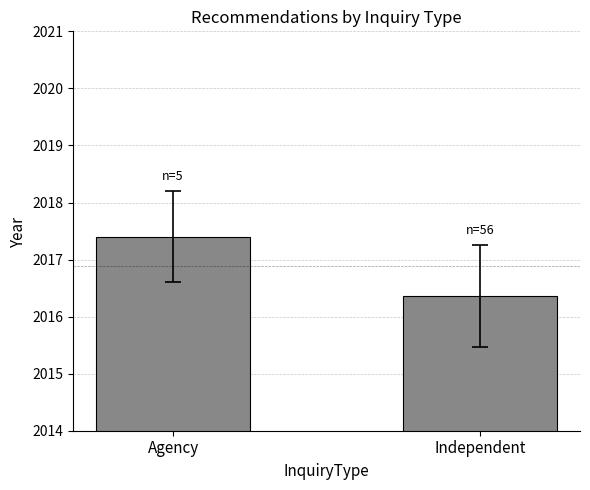

What is the sum of the values at Independent and Agency?

4033.8